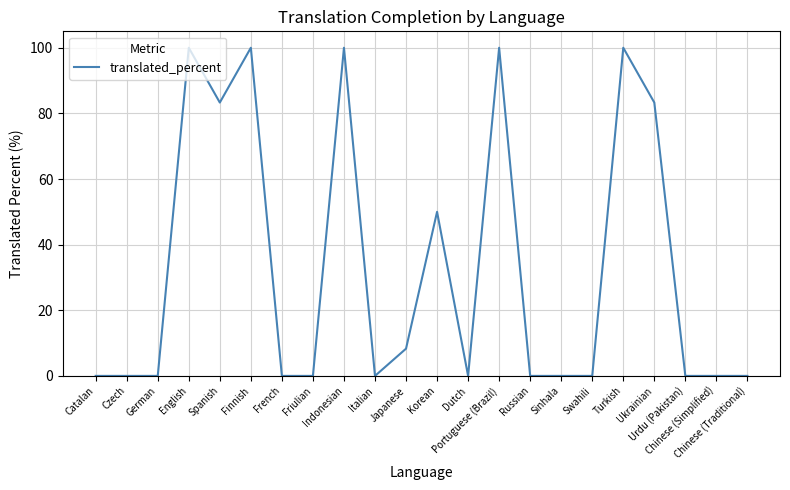

What is the sum of all values?

724.9